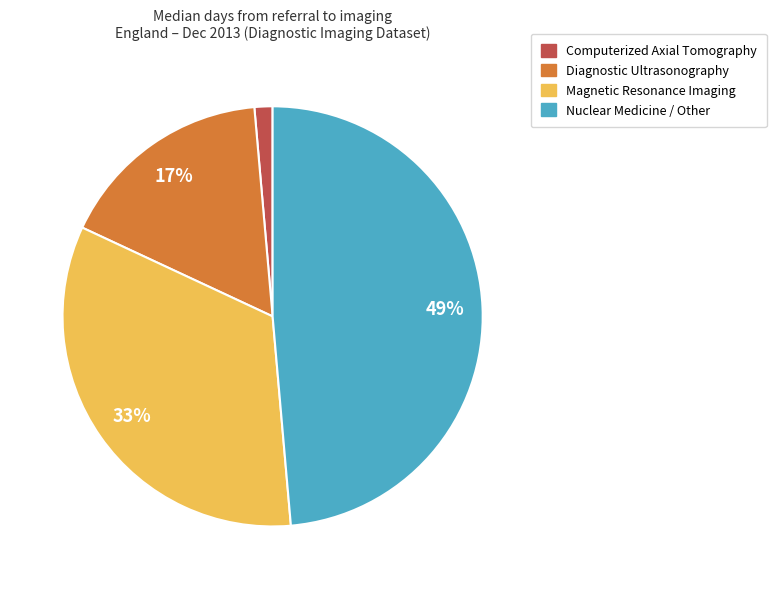

To the nearest percent, what is the average slice percentage?

25%